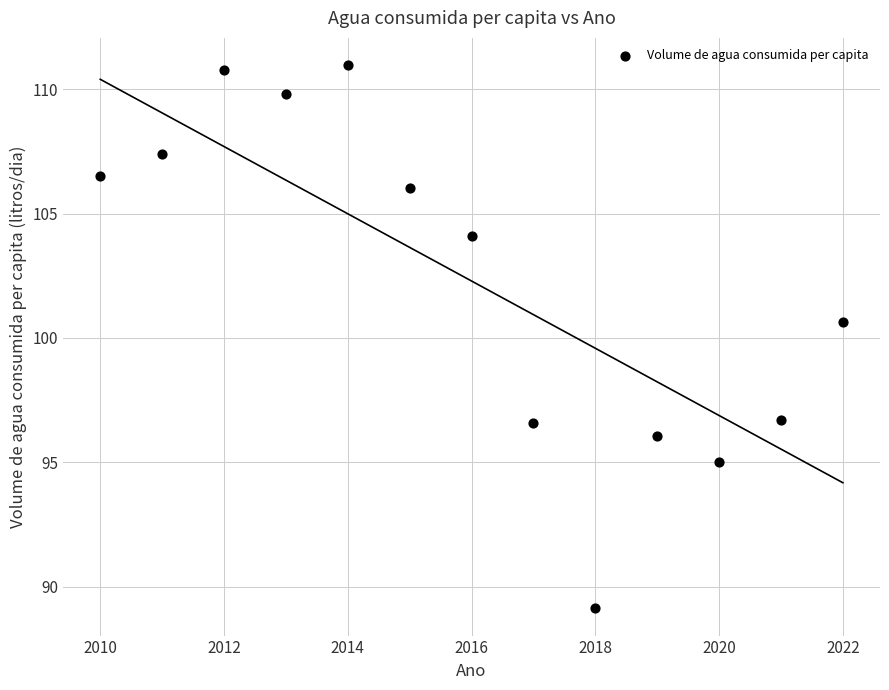

What Y value in the scatter plot is closest to 100?

100.7